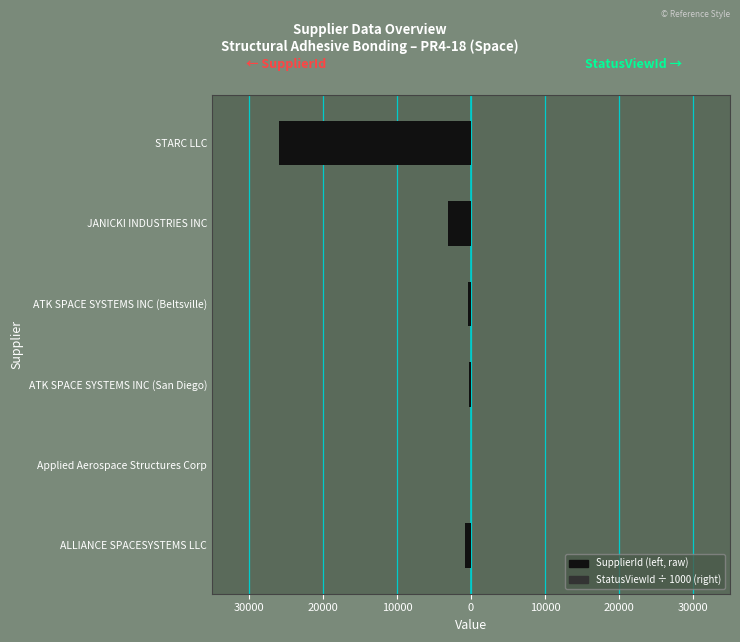

What is the sum of the StatusViewId ÷ 1000 (right) values at JANICKI INDUSTRIES INC and STARC LLC?

49.9